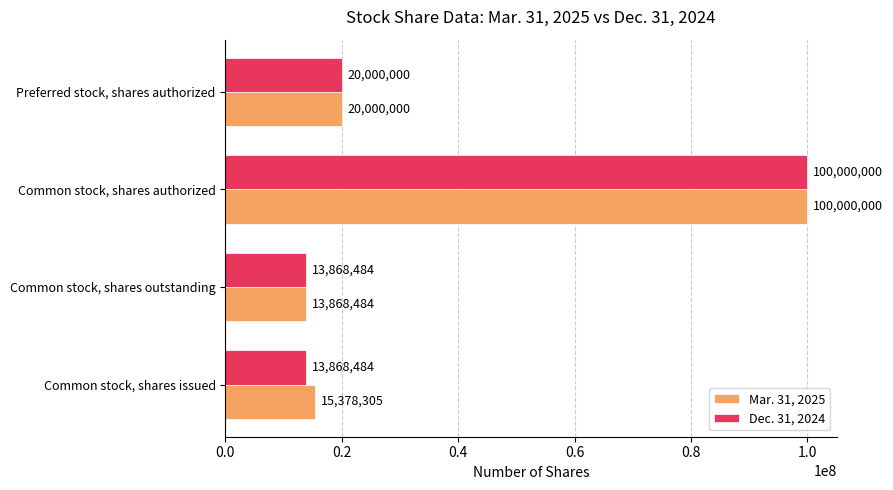

Which category has the lowest value in the Mar. 31, 2025 series?

Common stock, shares outstanding